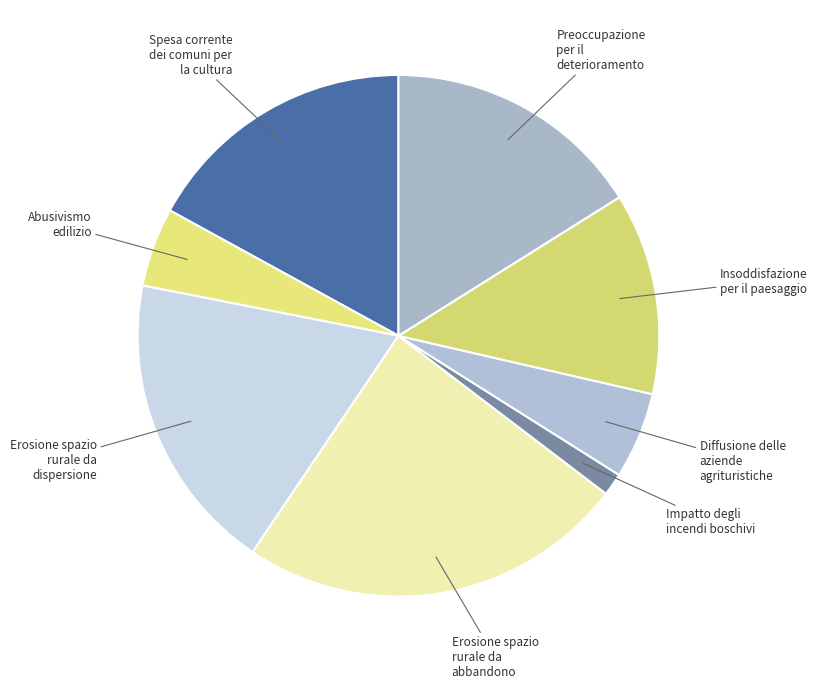

To the nearest percent, what is the difference between the largest and smallest slice percentages?

23%